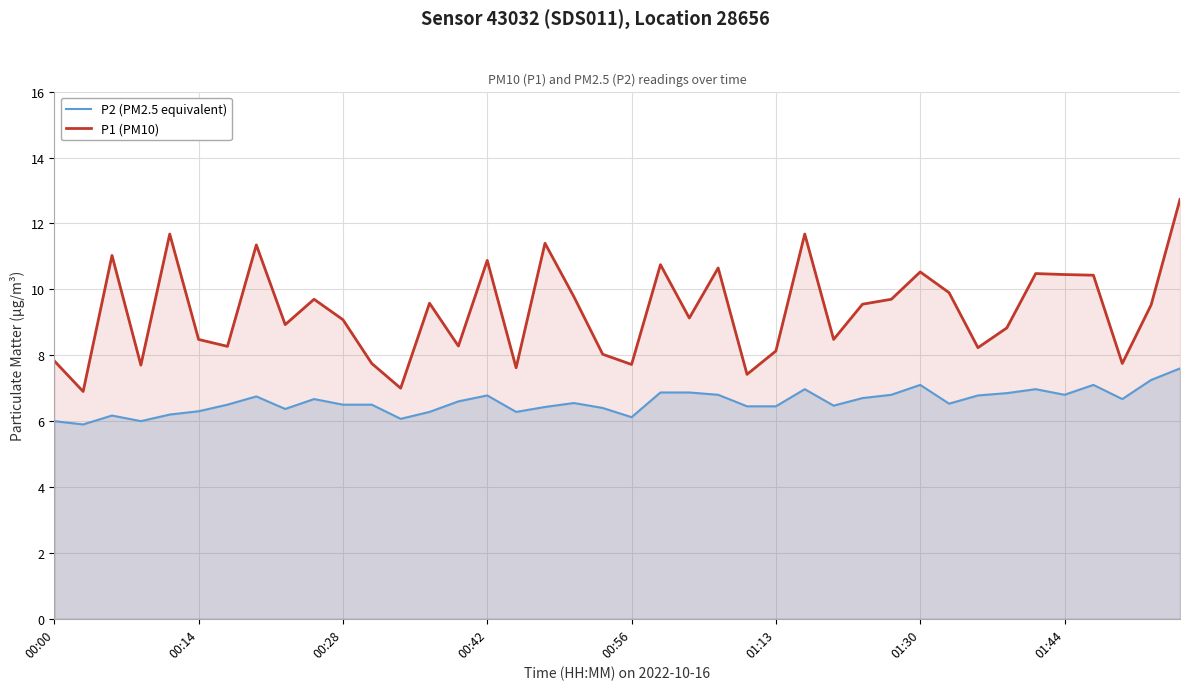

Does the chart have visible grid lines?

Yes